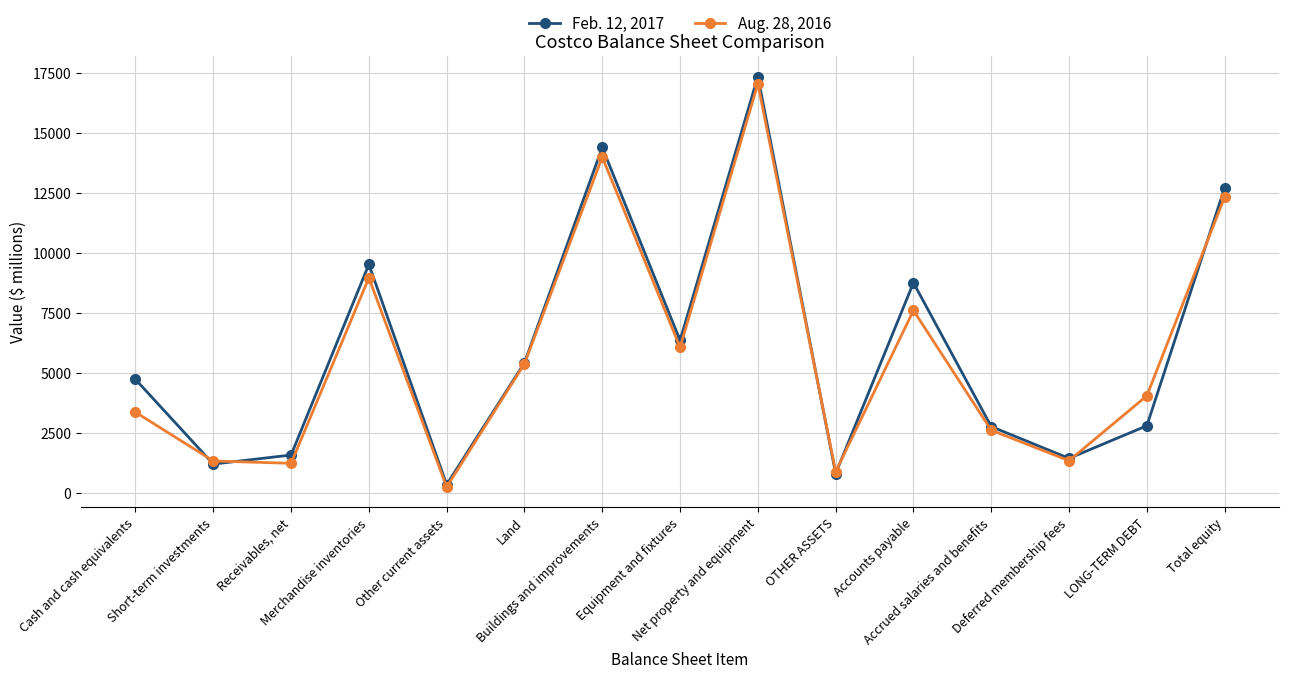

What are all the series names shown in the legend?

Feb. 12, 2017, Aug. 28, 2016